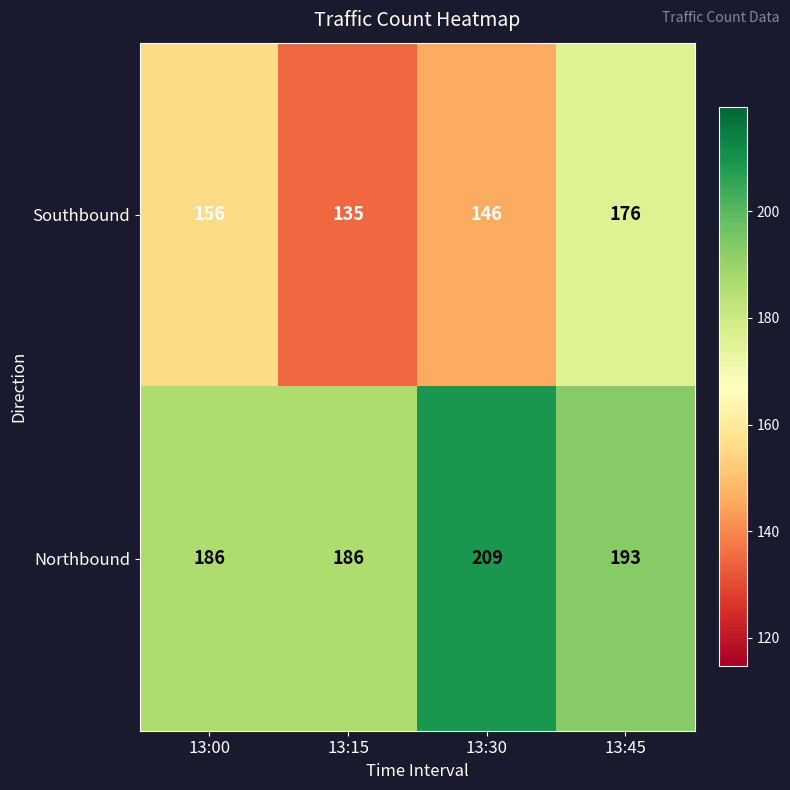

What is the spread (max minus min) of values at 13:15?

51